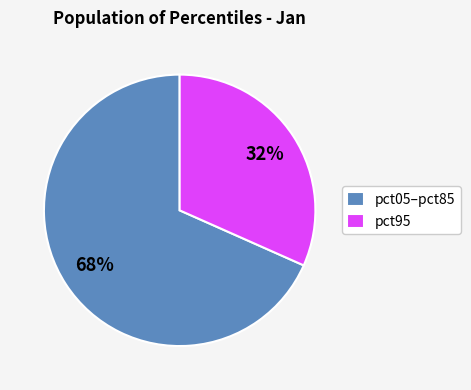

Is there a majority slice in this chart?

Yes